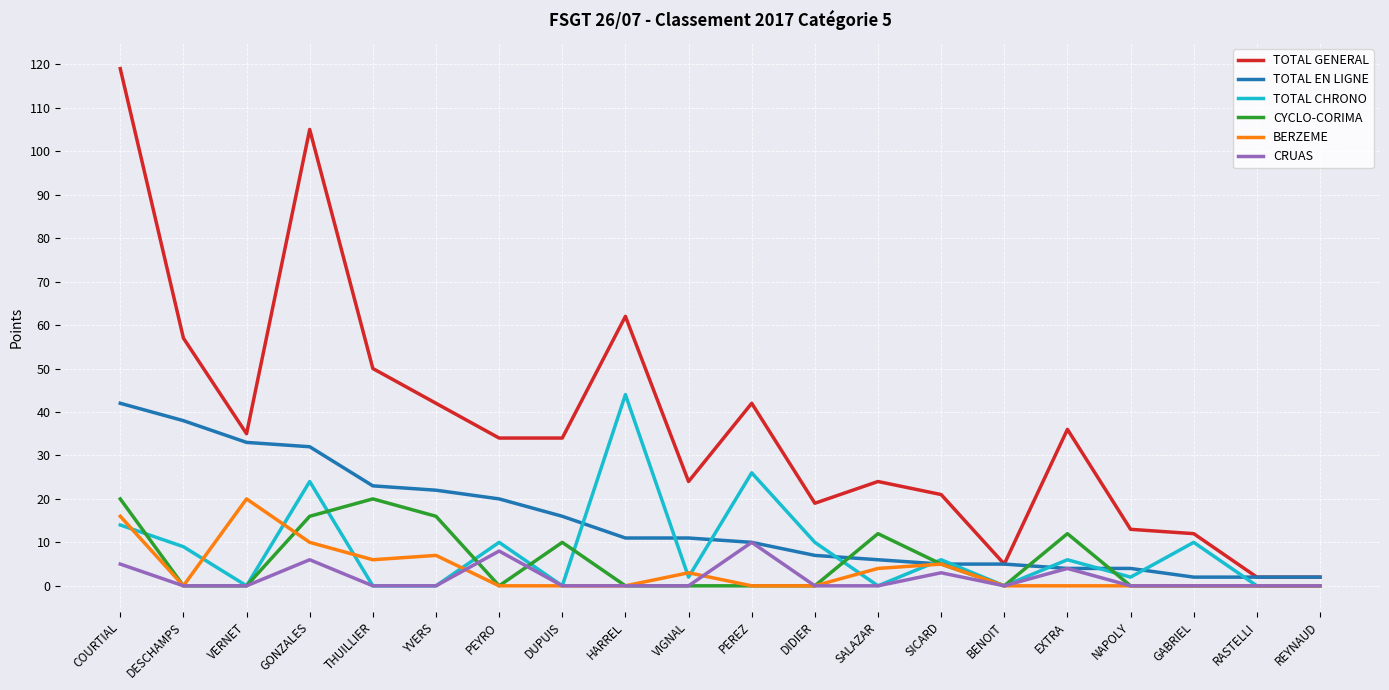

The value of CYCLO-CORIMA at REYNAUD is 0. True or false?

True